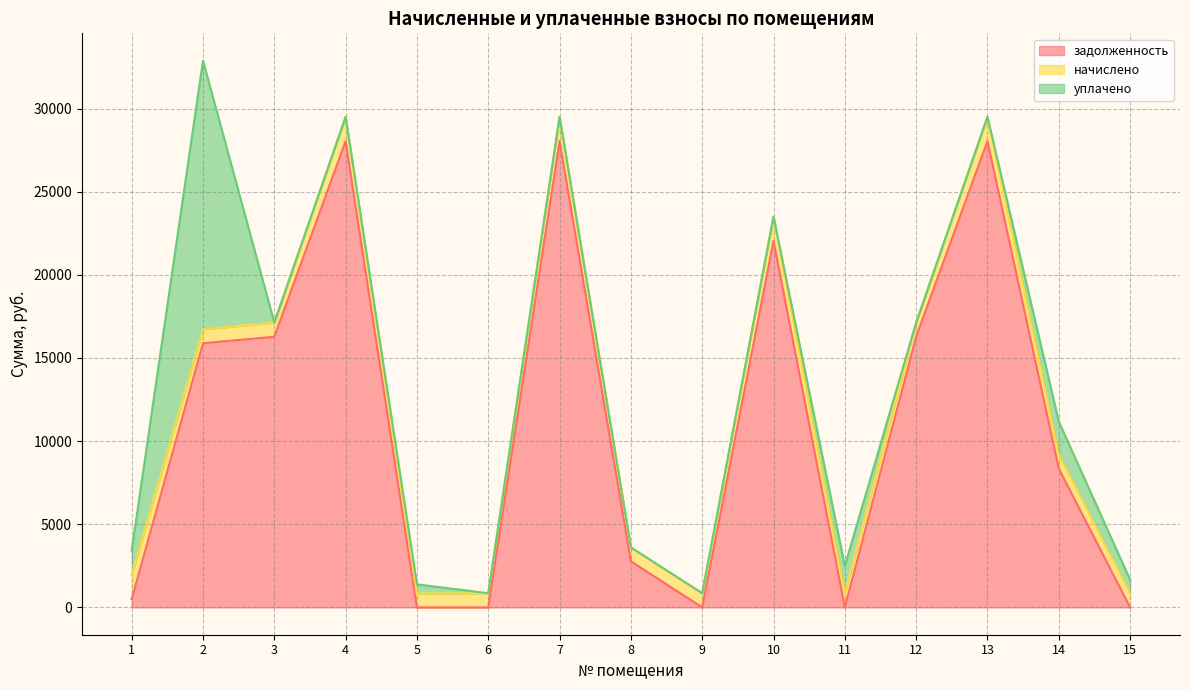

Does the chart display data point markers on the line(s)?

No